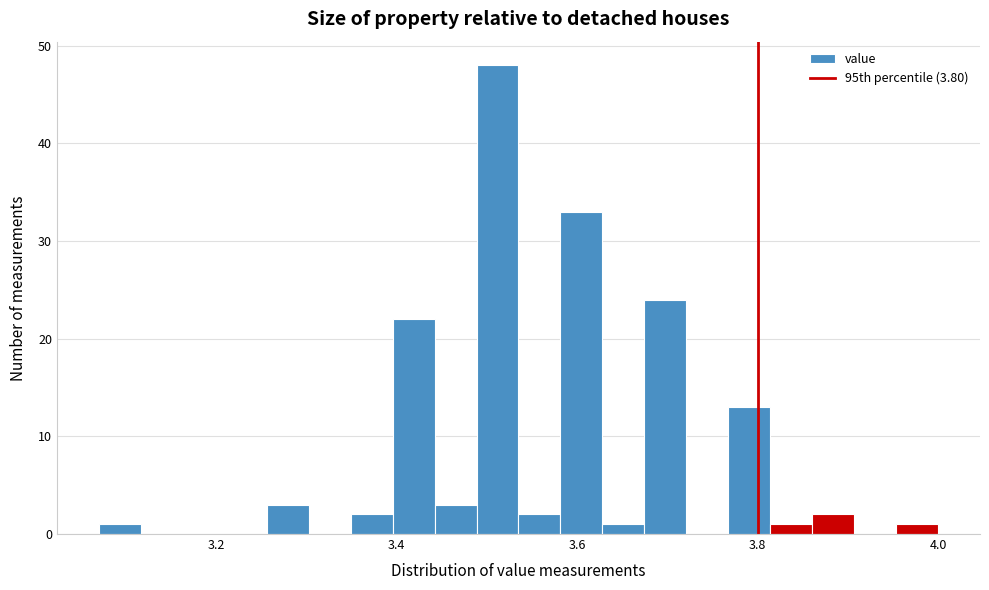

Around what value on the x-axis is the tallest bar? Give the approximate position of its centre, as read against the axis.

3.52